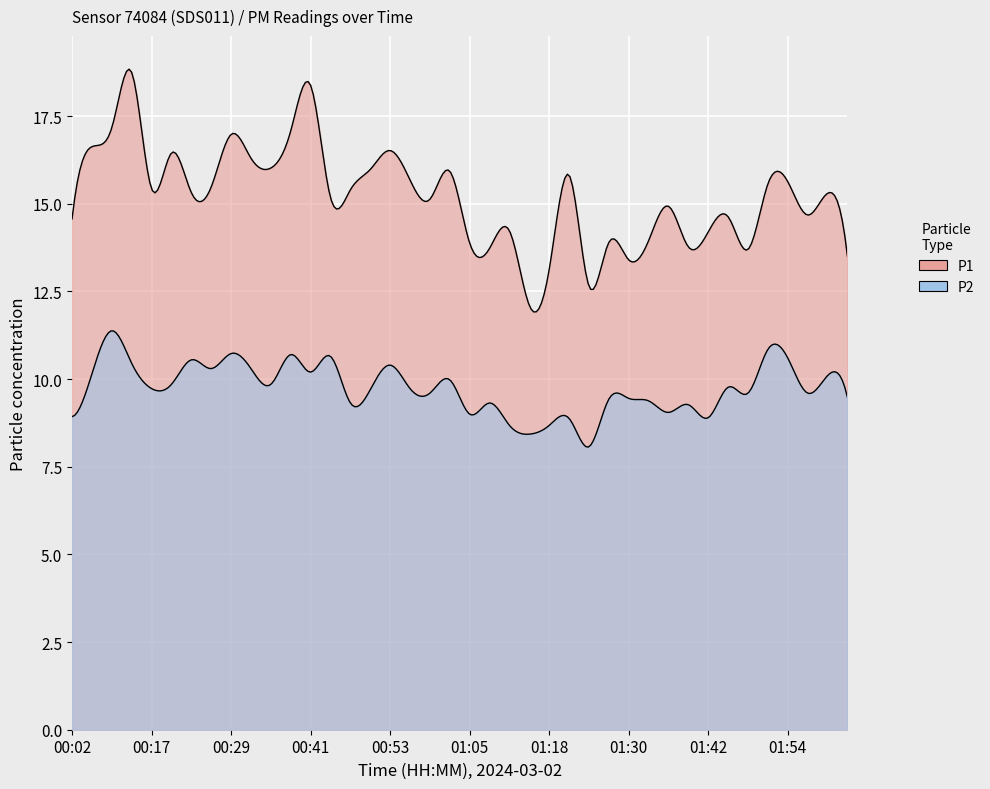

How many values in the P2 series are below 9?

7